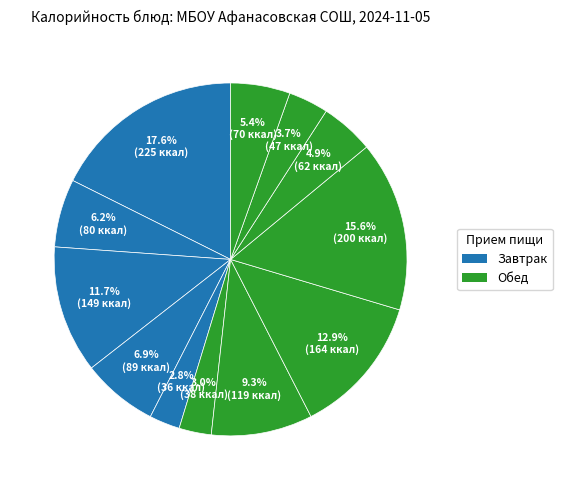

Count the number of slices in the pie.

12